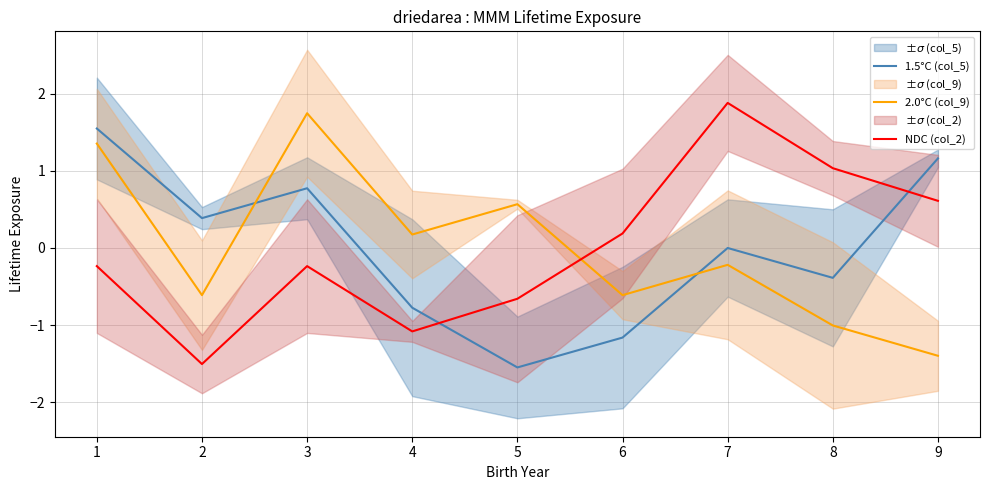

How many times do 1.5°C (col_5) and NDC (col_2) cross each other?

2